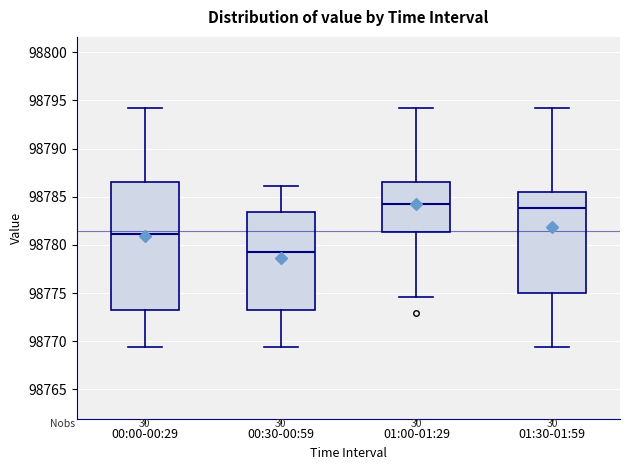

Which box's median line is the lowest?

00:30-00:59